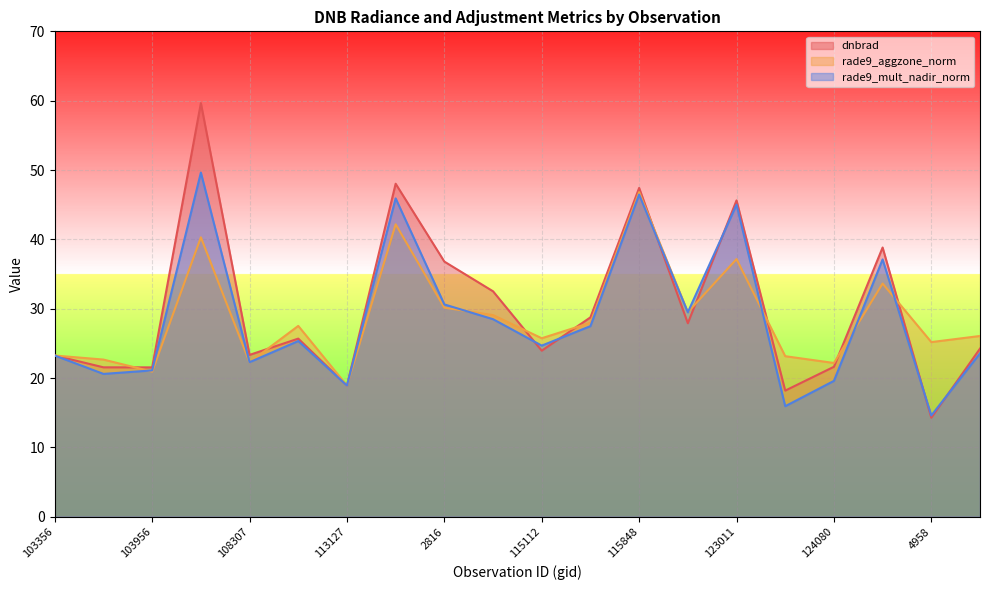

In dnbrad, how many points are higher than both neighbors (excluding endpoints)?

6